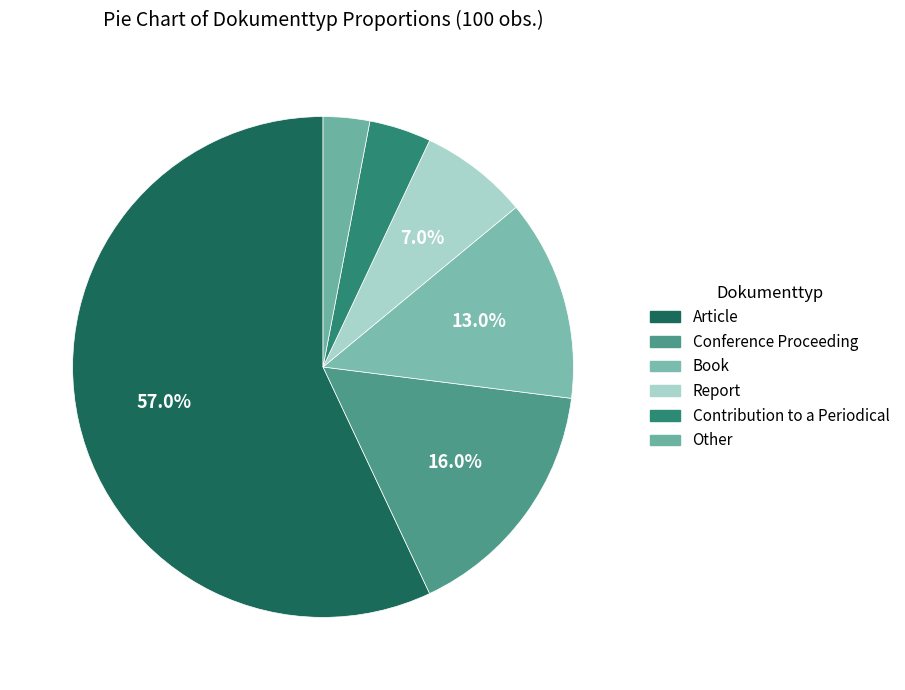

To the nearest percent, what is the difference between the Contribution to a Periodical and Other slice percentages?

1%